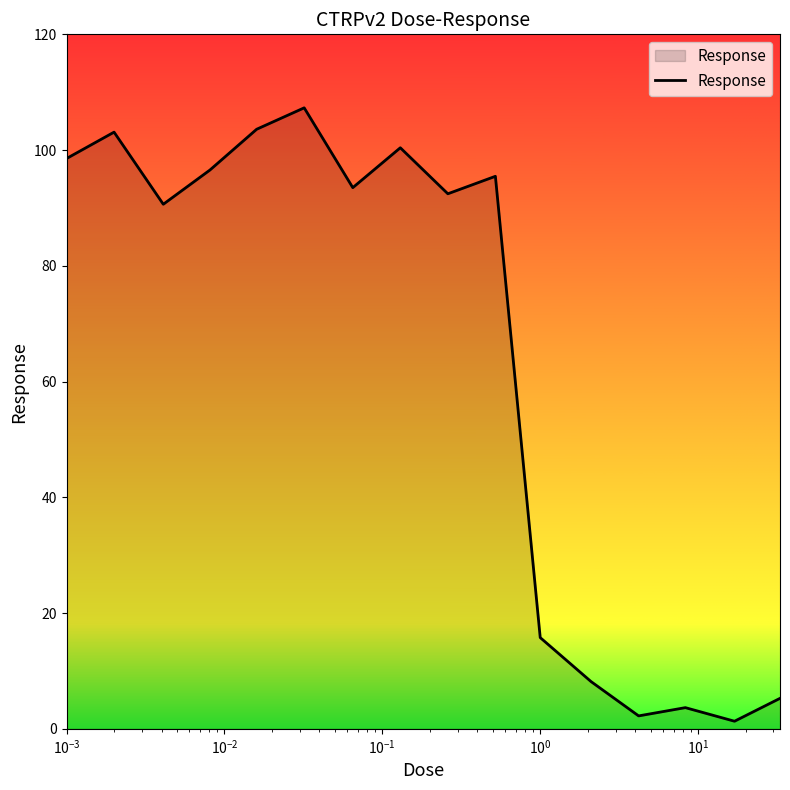

What is the difference between the maximum and minimum values?

106.0